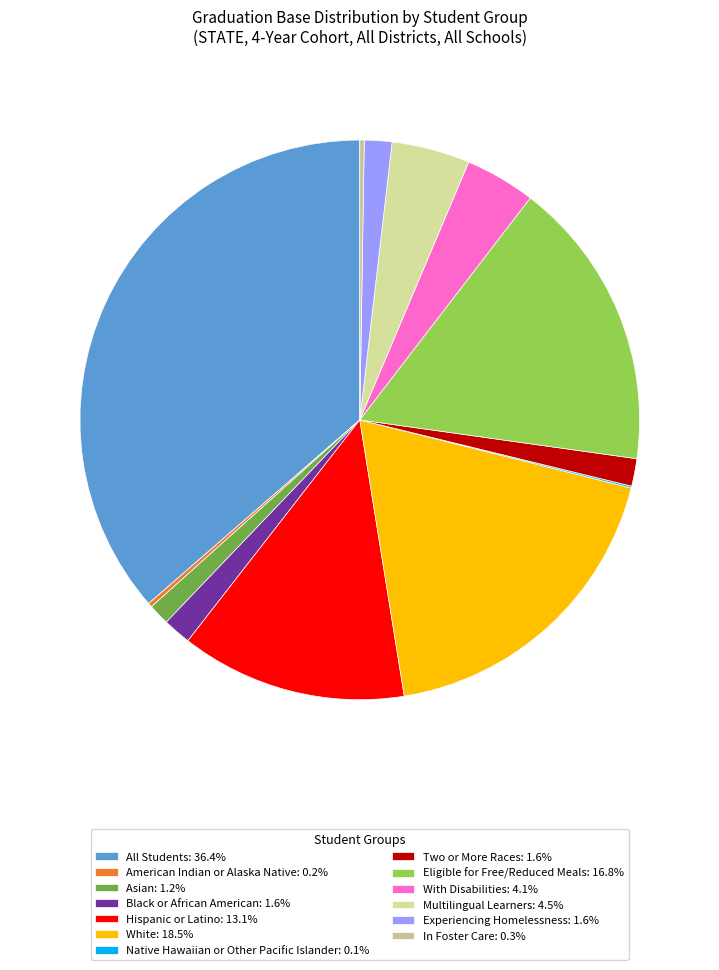

Count the number of slices in the pie.

13